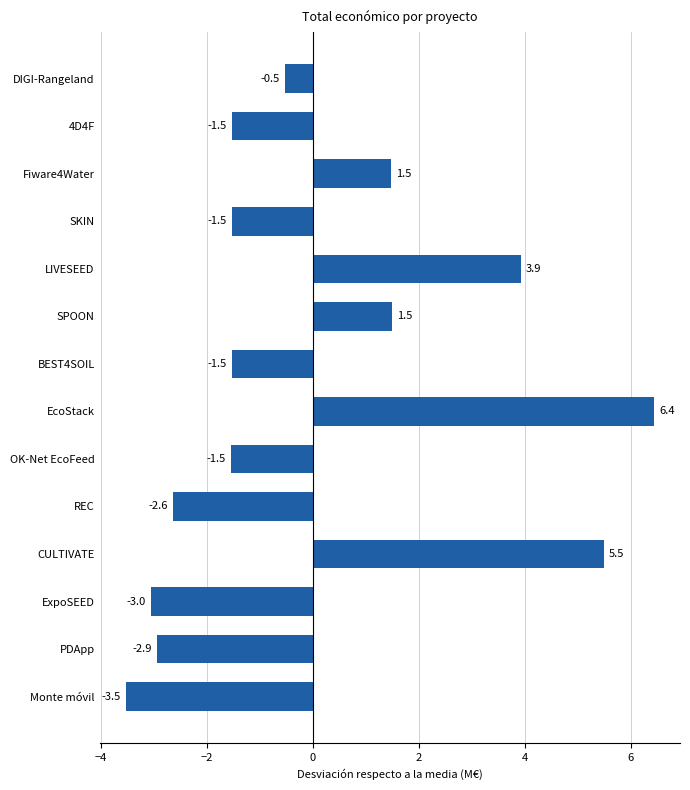

What position from the top is 4D4F?

2